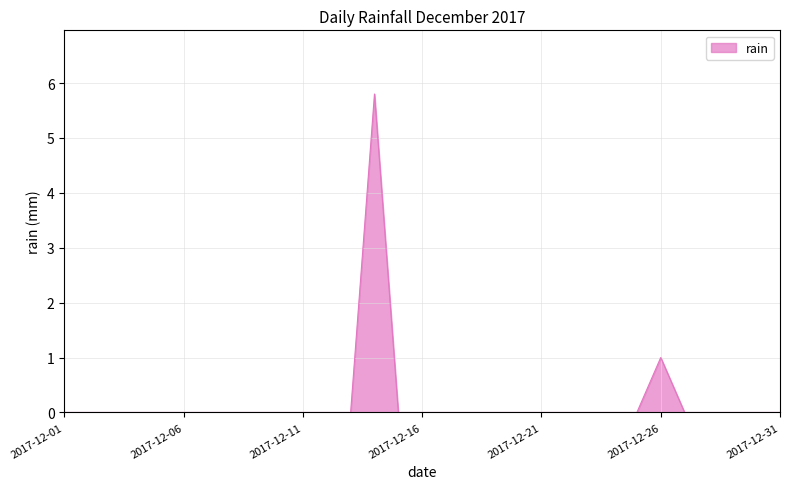

What is the difference between the maximum and minimum values?

5.8